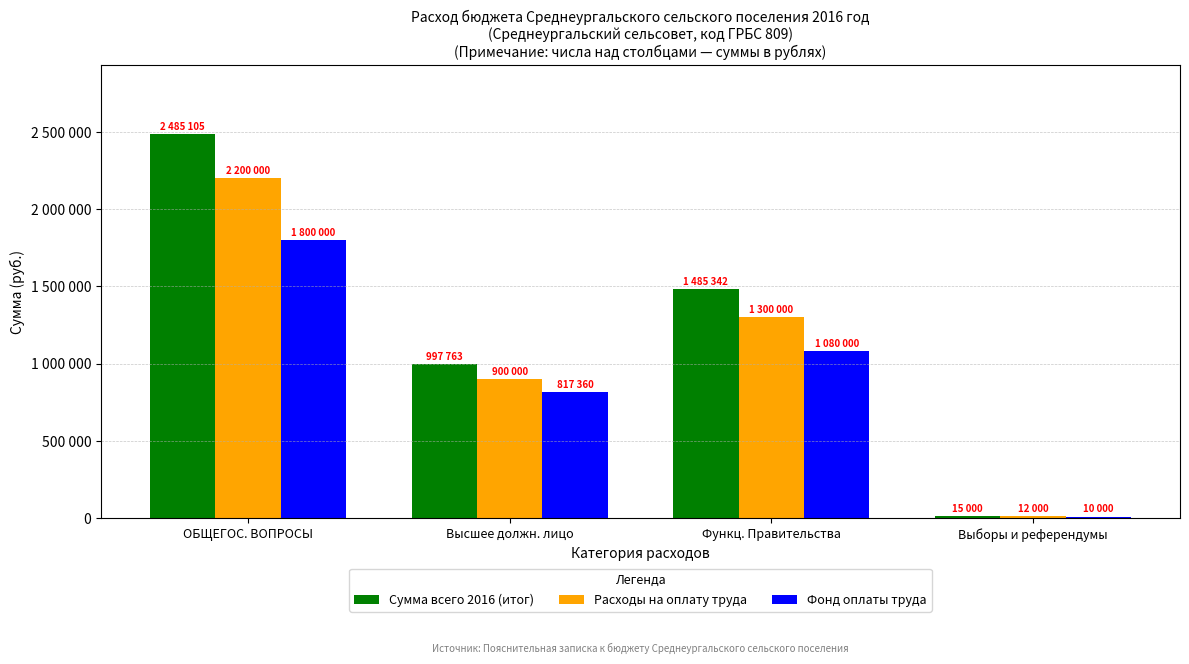

What are all the series names shown in the legend?

Сумма всего 2016 (итог), Расходы на оплату труда, Фонд оплаты труда